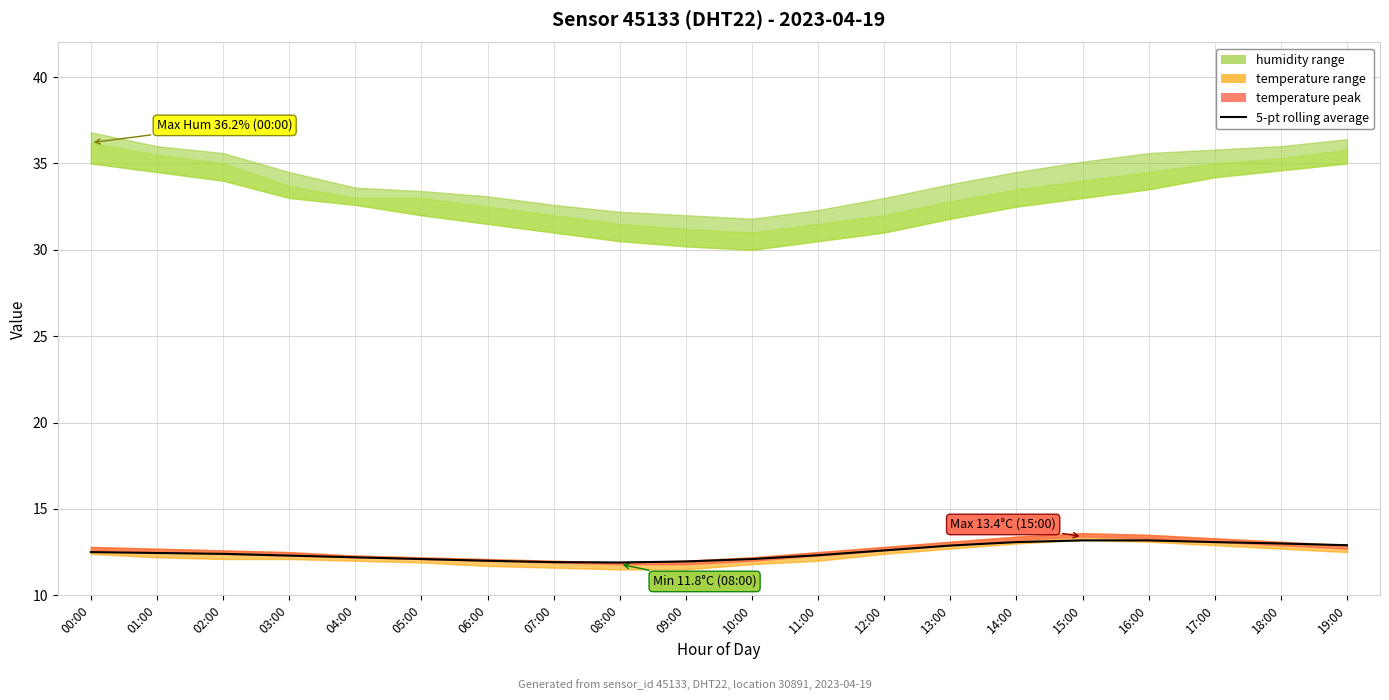

What is the label of the 3rd point from the right?

17:00